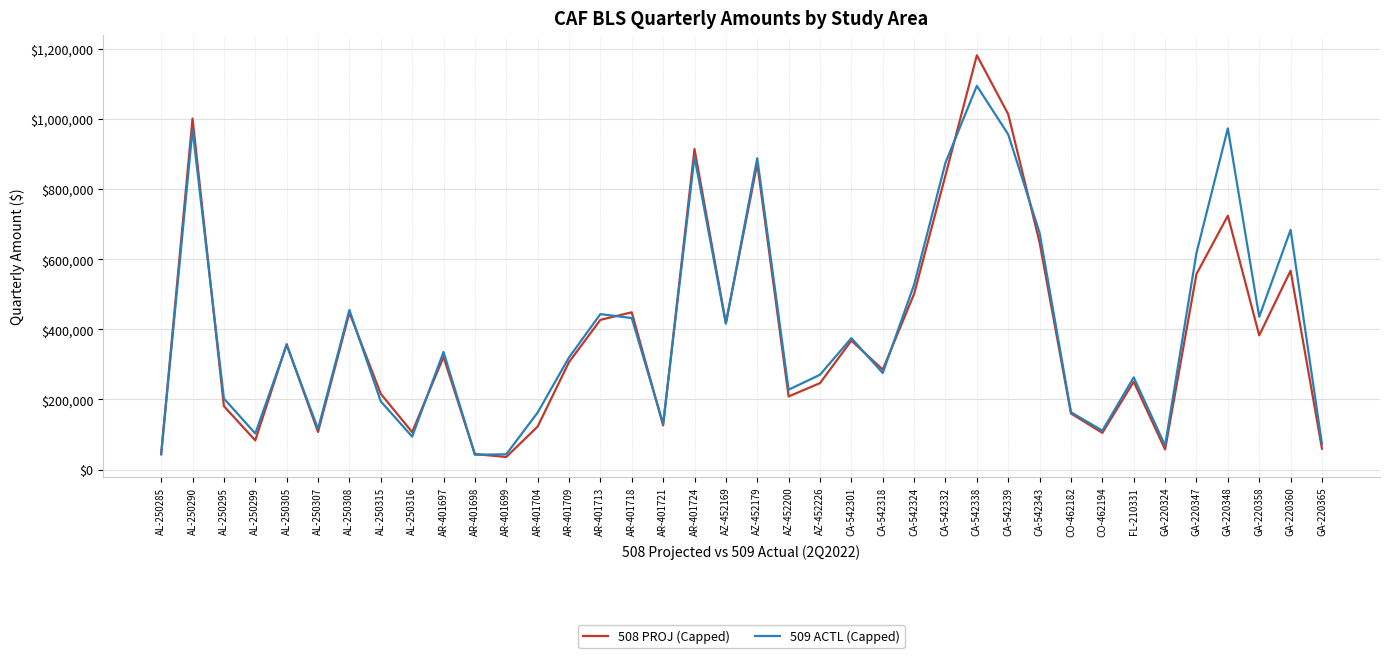

Between CA-542318 and CO-462182, which series saw the biggest shift?

508 PROJ (Capped)